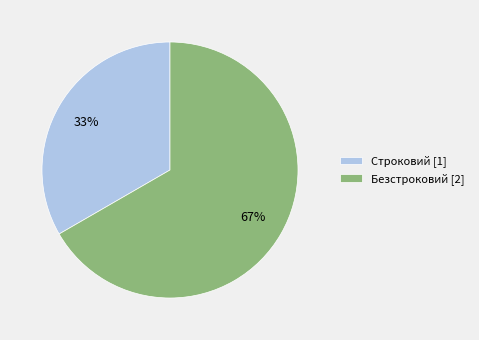

To the nearest percent, what is the combined percentage of Безстроковий [2] and Строковий [1]?

100%